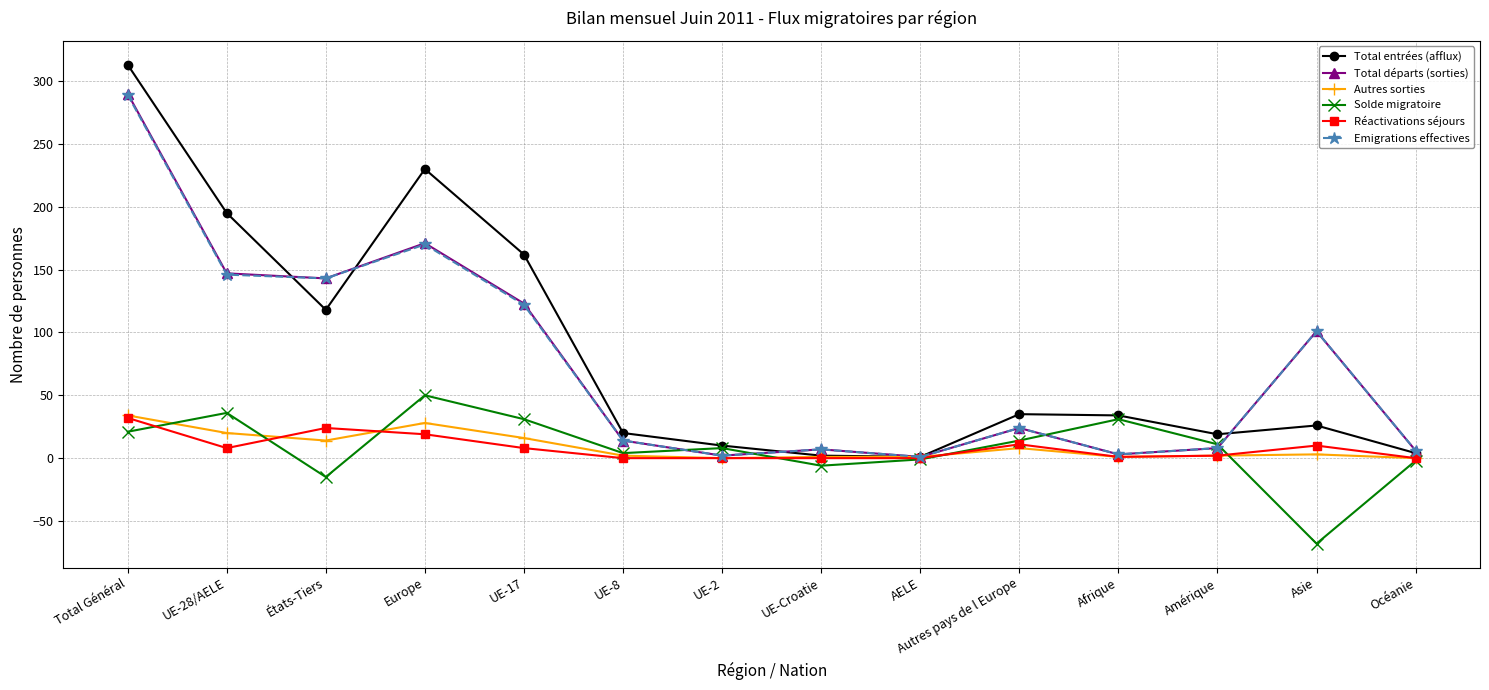

What are all the series names shown in the legend?

Total entrées (afflux), Total départs (sorties), Autres sorties, Solde migratoire, Réactivations séjours, Emigrations effectives